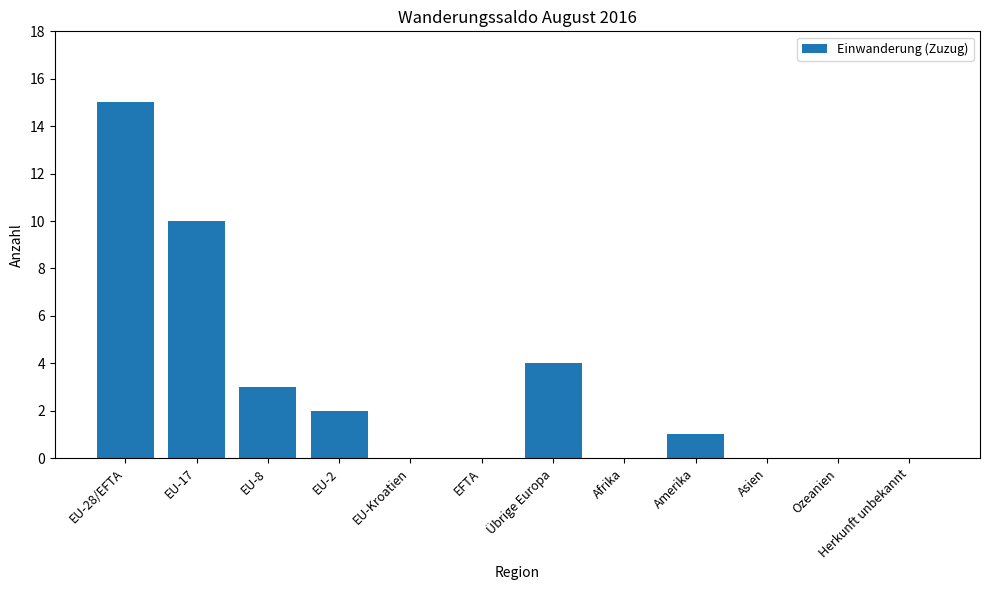

What is the greatest value displayed?

15